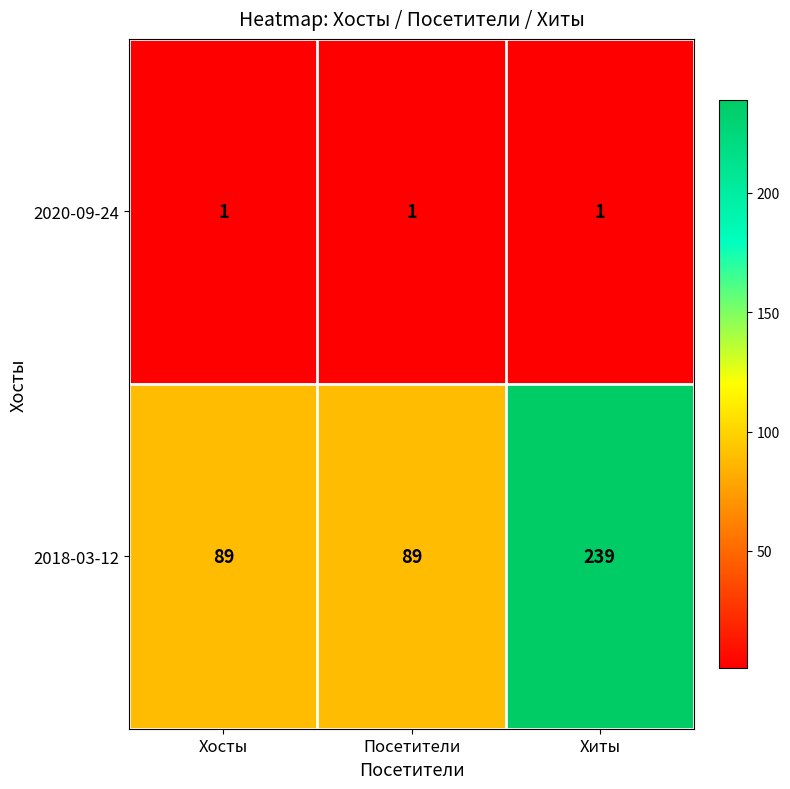

What is the spread (max minus min) of values at Посетители?

88